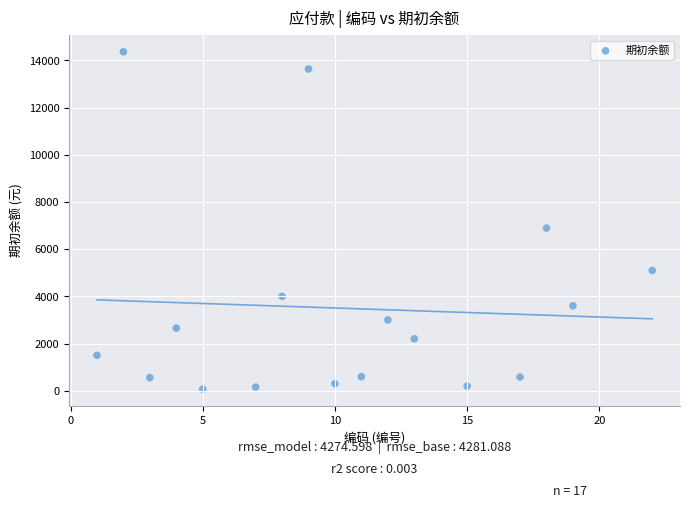

What is the range of Y values (max minus min)?

14295.5